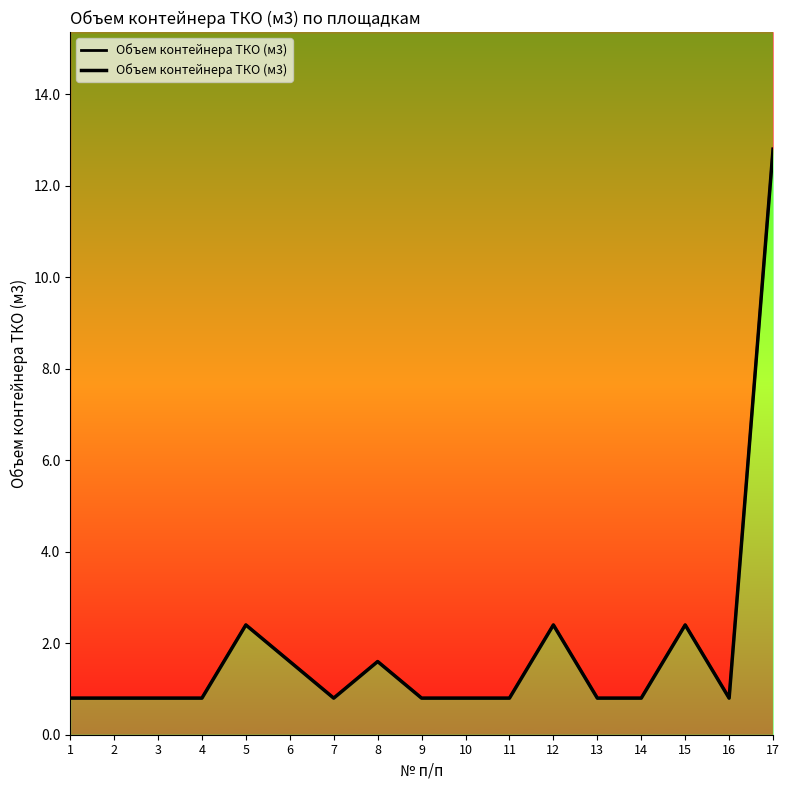

Reading left to right, transcribe all the data shown in this chart.

1=0.8	2=0.8	3=0.8	4=0.8	5=2.4	6=1.6	7=0.8	8=1.6	9=0.8	10=0.8	11=0.8	12=2.4	13=0.8	14=0.8	15=2.4	16=0.8	17=12.8